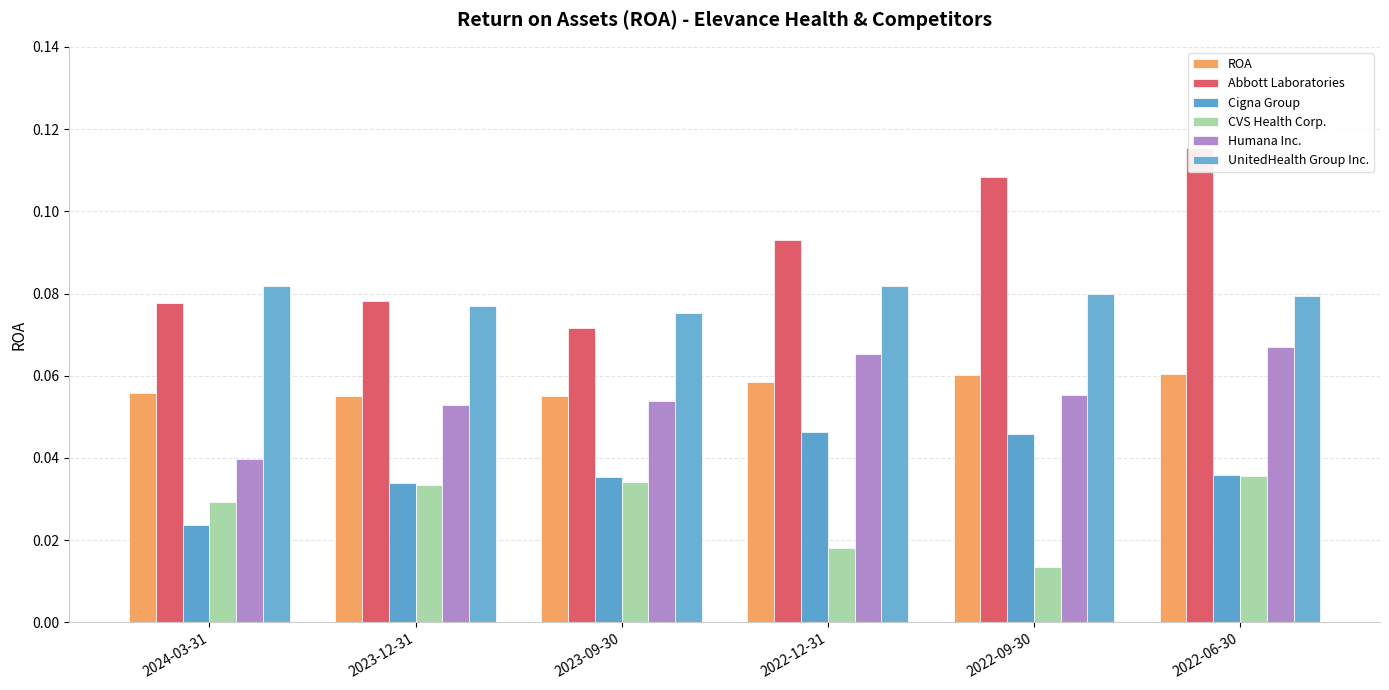

What value does the ROA series have at 2022-09-30?

0.1